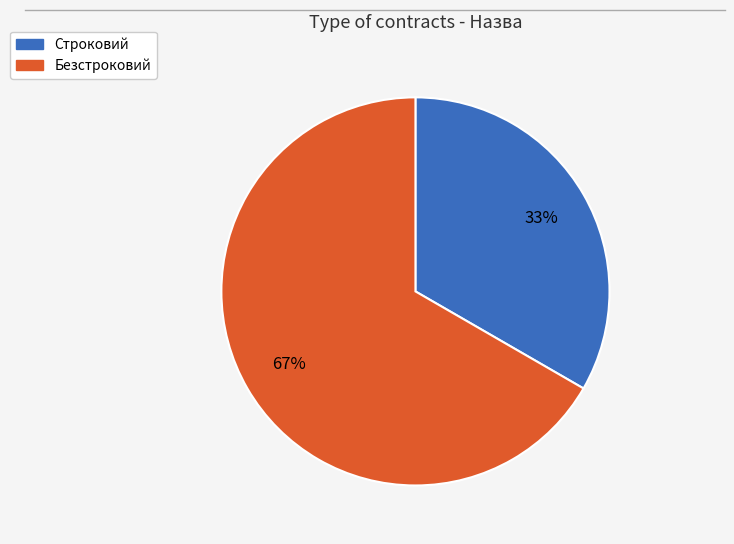

To the nearest percent, what is the average slice percentage?

50%